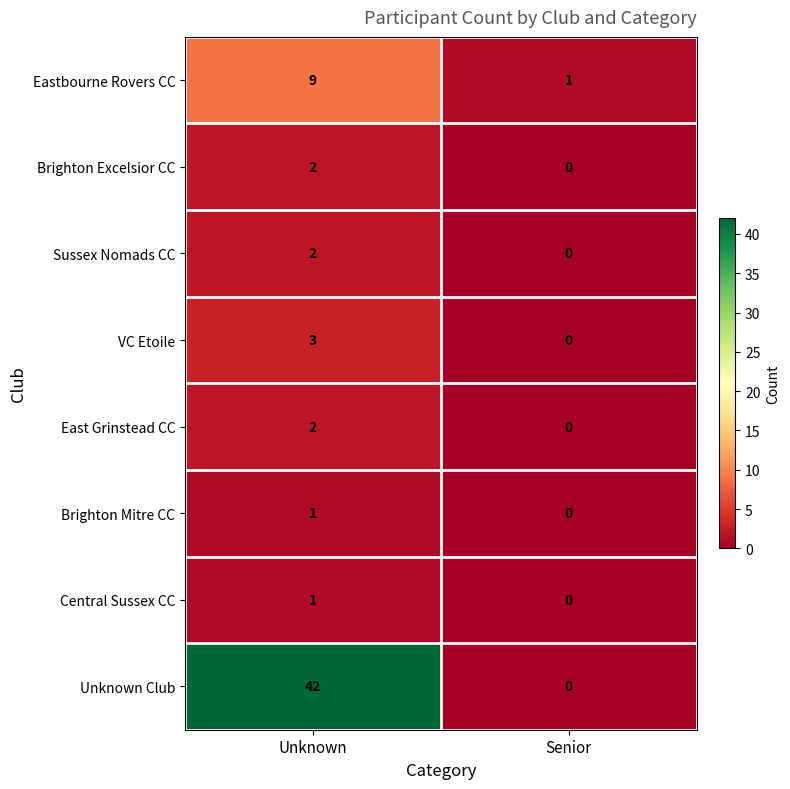

At which category does the chart reach its minimum across all series?

Senior